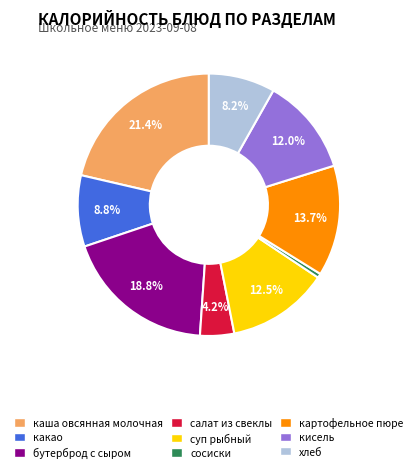

Is it true that картофельное пюре is 14% of the pie?

True